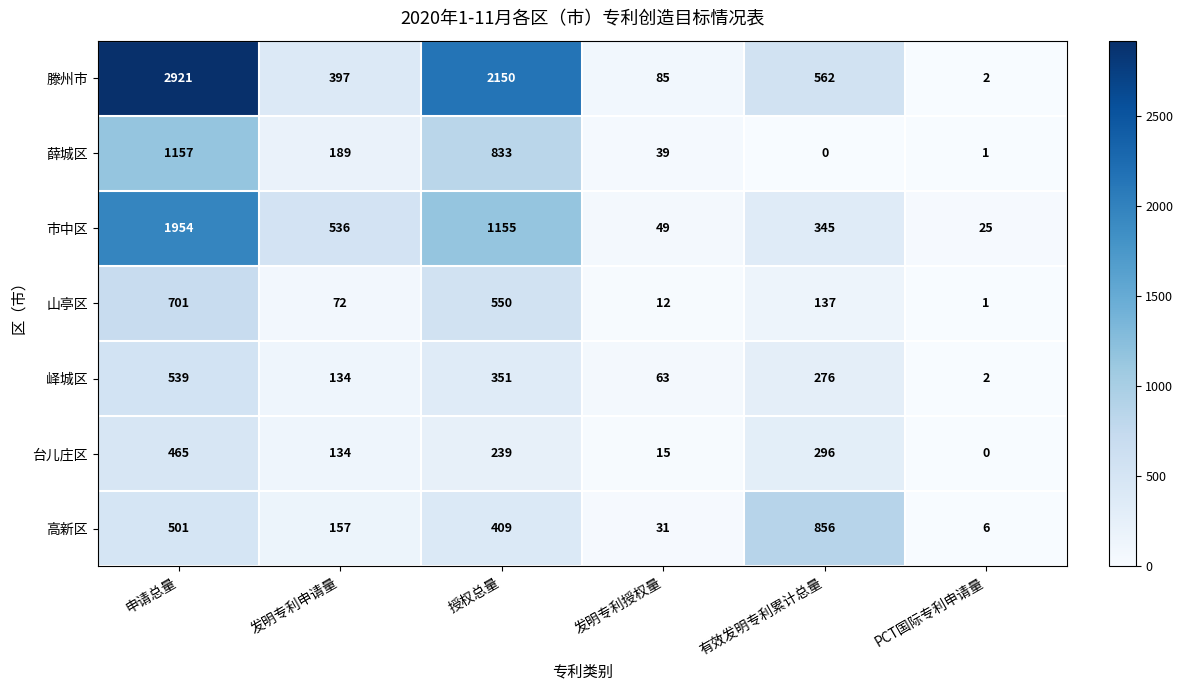

At which label is 峄城区 closest to 270?

有效发明专利累计总量